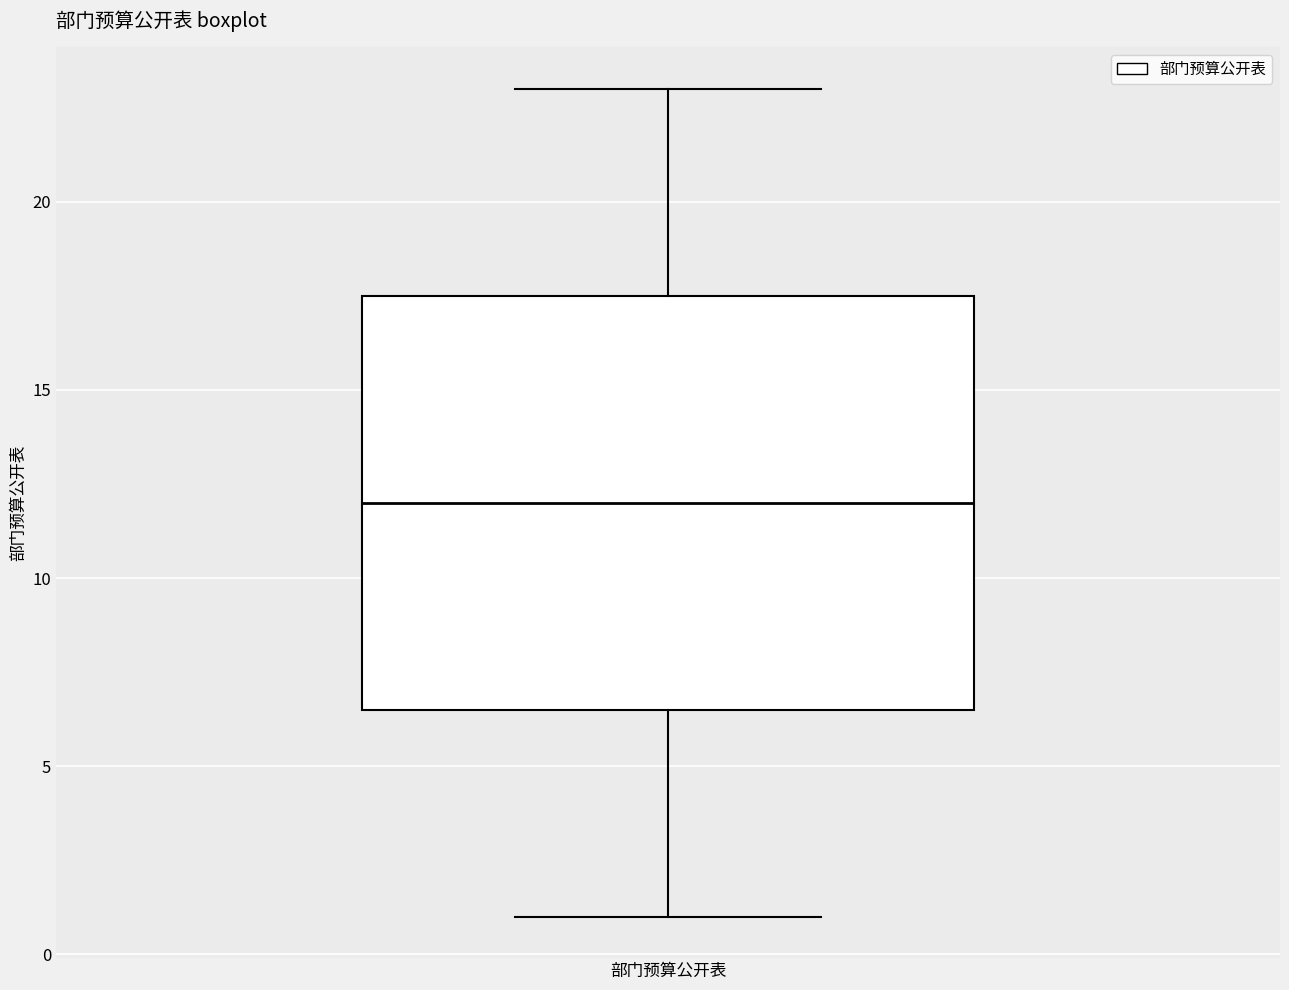

Read this box plot against the y-axis: the position of the median line, the range covered by the box, and the ends of both whiskers. The values are not printed on the chart, so give them approximately, as read against the axis.

median 12.0, box 6.5 to 17.5, whiskers 1.0 to 23.0